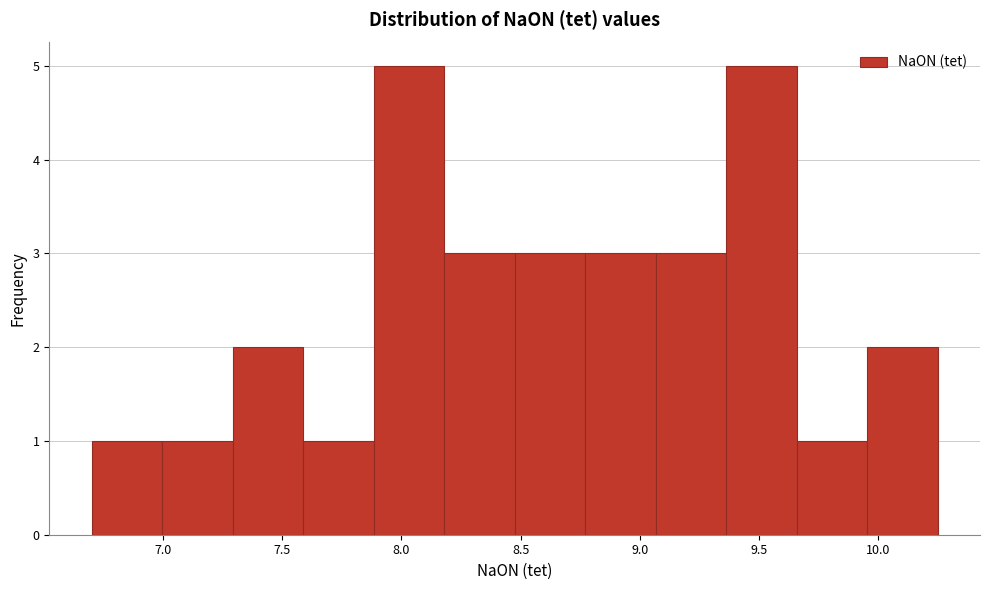

Reading left to right, list every bar in this chart as the range it spans on the x-axis followed by its height. Neither the bar edges nor the heights are printed on the chart, so give them approximately, as read against the axes.

6.70 to 7.00: 1
7.00 to 7.30: 1
7.30 to 7.60: 2
7.60 to 7.90: 1
7.90 to 8.20: 5
8.20 to 8.50: 3
8.50 to 8.75: 3
8.75 to 9.05: 3
9.05 to 9.35: 3
9.35 to 9.65: 5
9.65 to 9.95: 1
9.95 to 10.25: 2